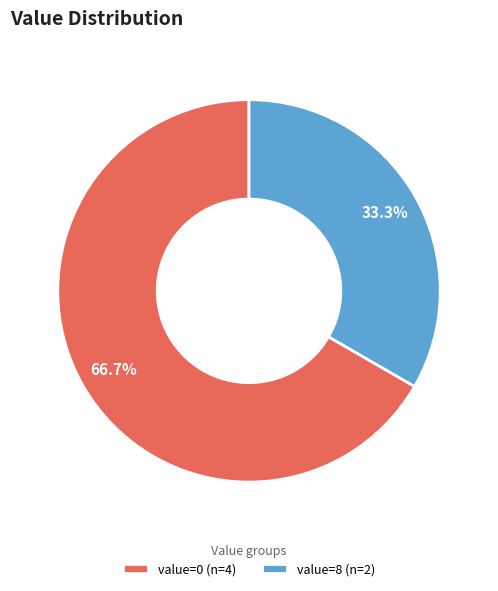

Is there a majority slice in this chart?

Yes